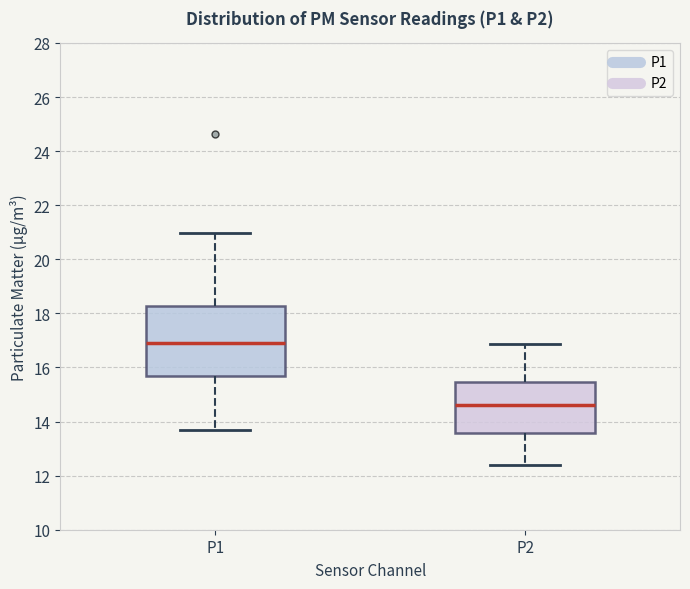

Which box has the lowest median line?

P2